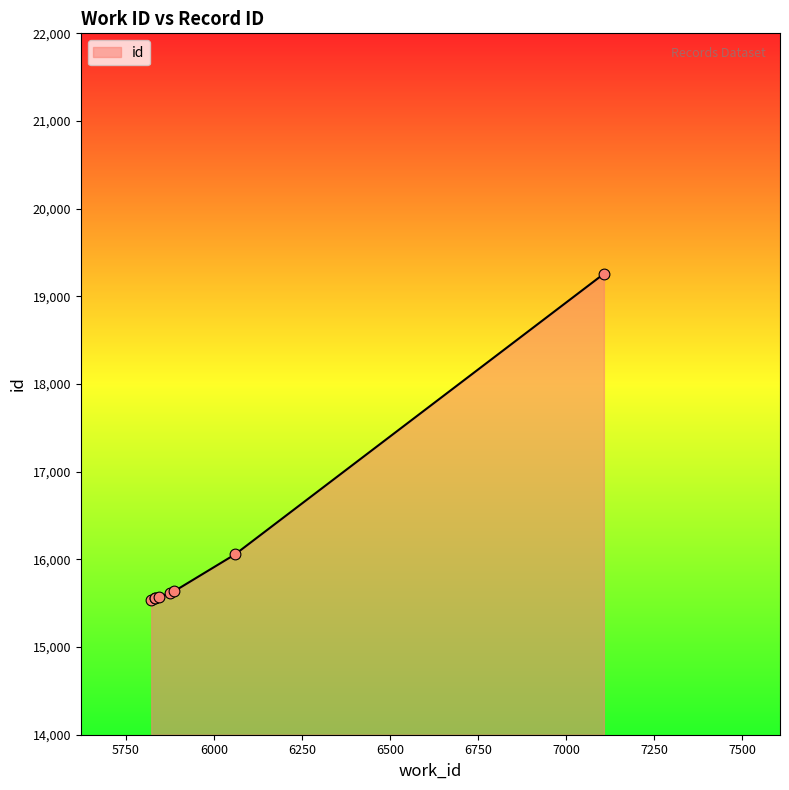

Between 5887 and 5834, which is larger?

5887